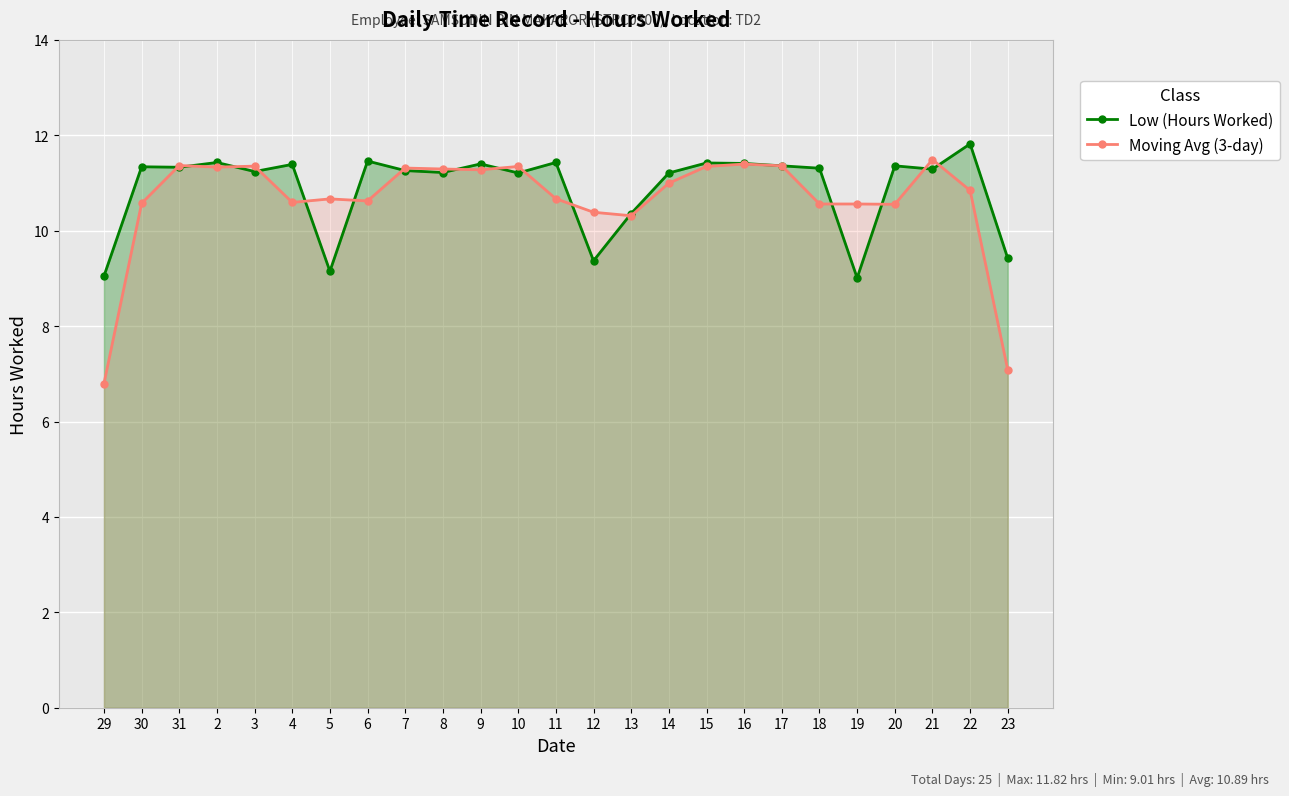

At which category does Moving Avg (3-day) reach its first local valley?

2